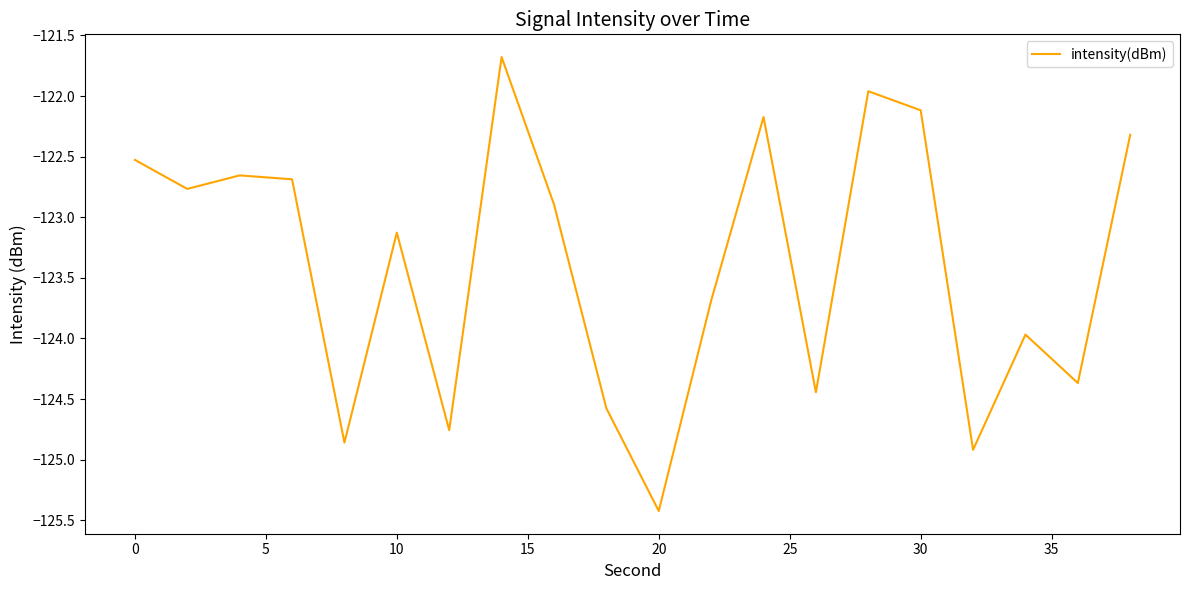

What is the difference between the maximum and minimum values?

3.7